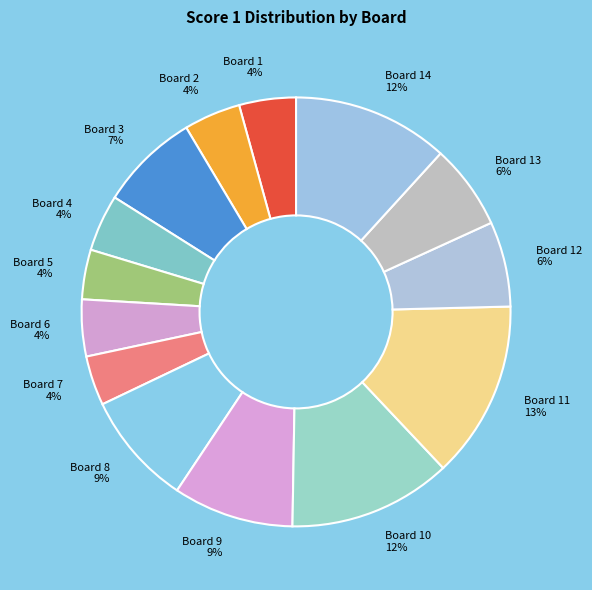

Which slice is the largest?

Board 11